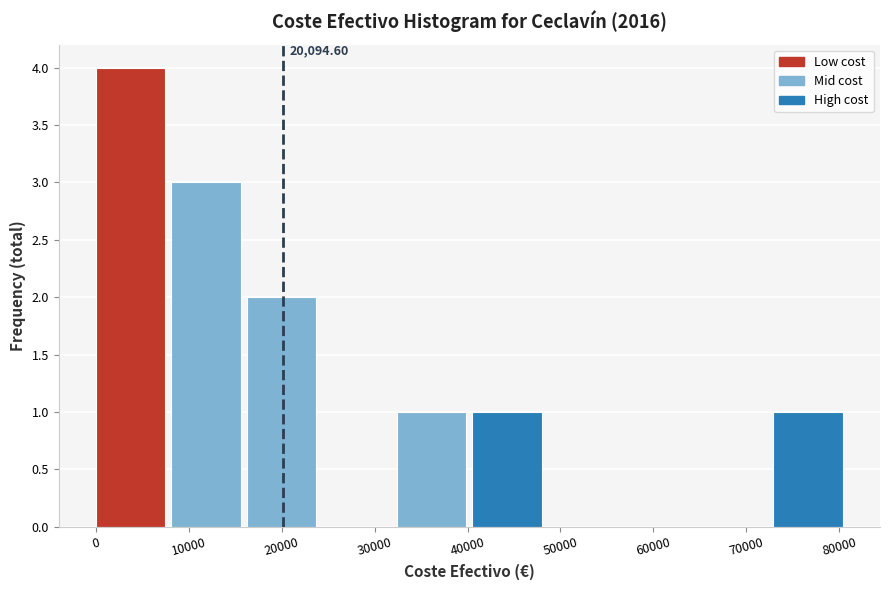

Which range on the x-axis has the tallest bar?

0 to 8000